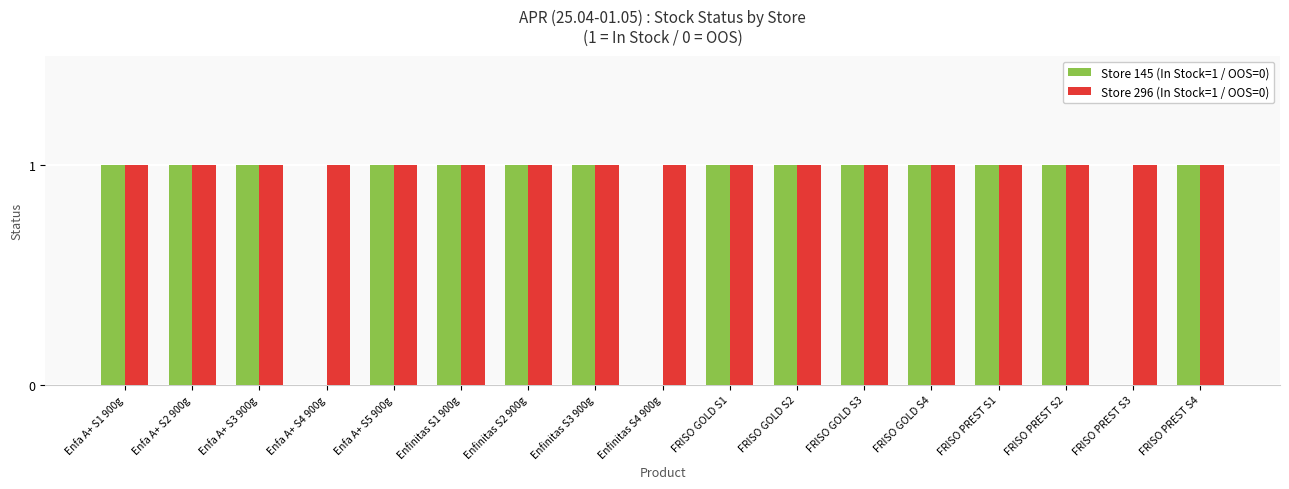

Which series has the largest total across all categories?

Store 296 (In Stock=1 / OOS=0)